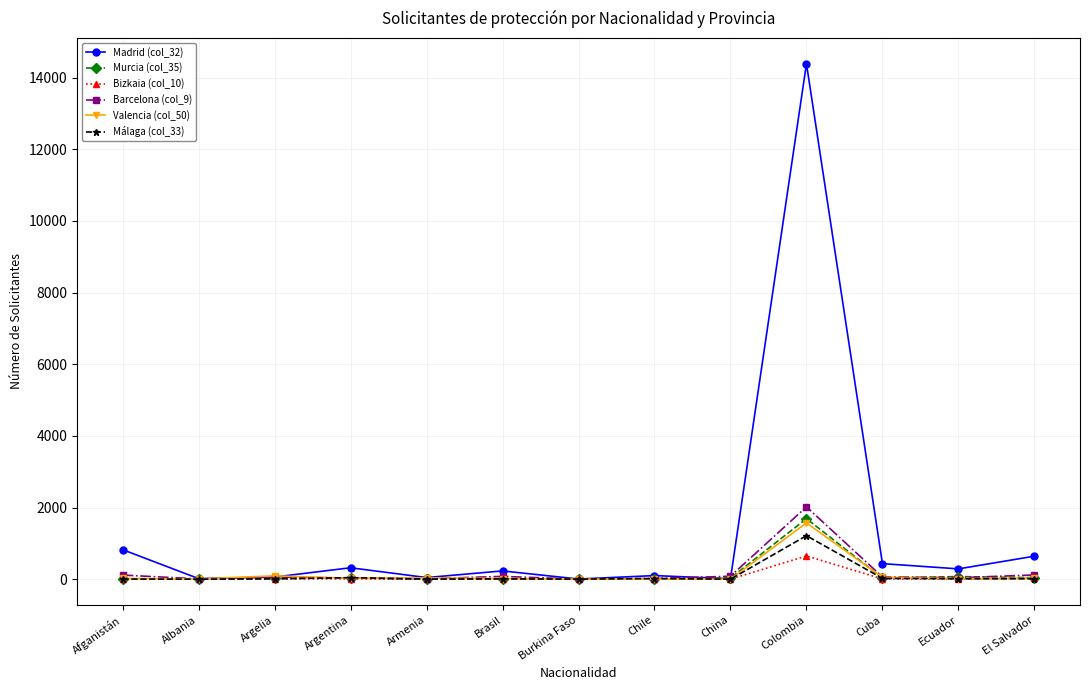

True or false: Madrid (col_32) has more than 1 interior local peaks.

True